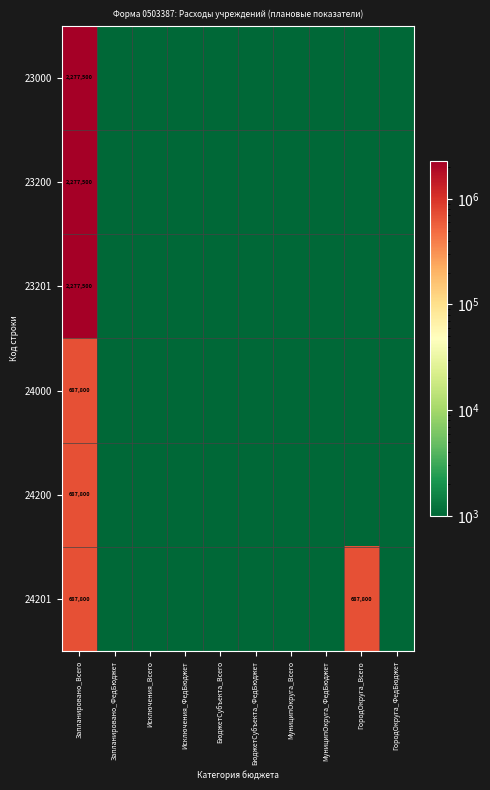

Rank the series at БюджетСубъекта_Всего from lowest to highest value.

23000, 23200, 23201, 24000, 24200, 24201